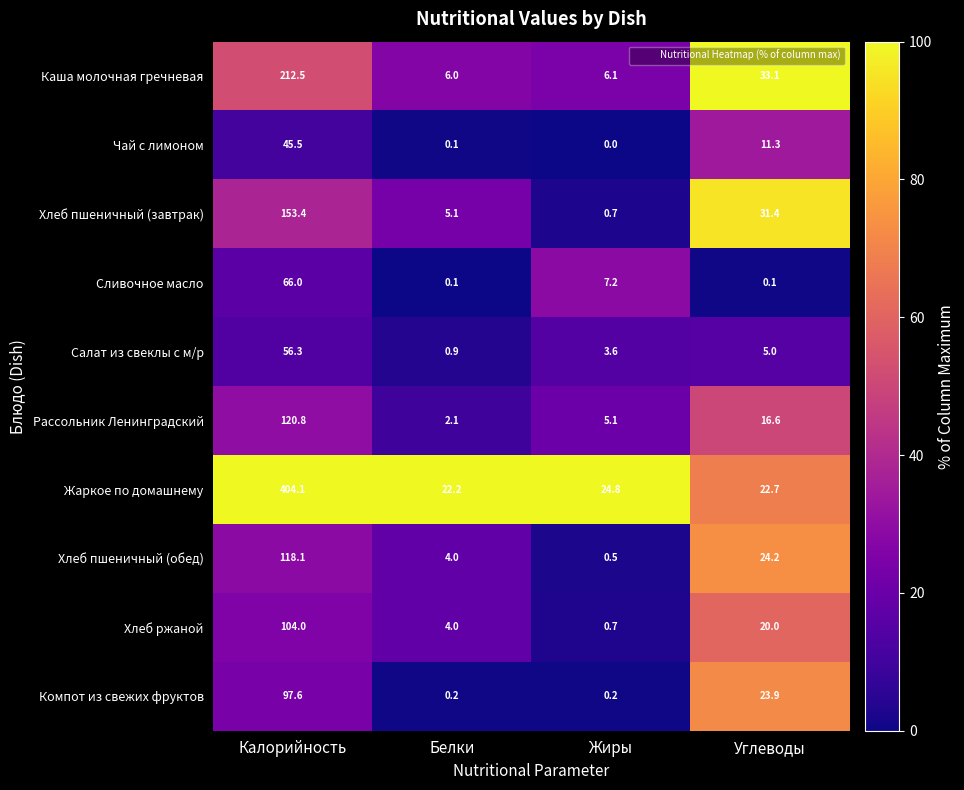

What is the maximum value for Чай с лимоном?

45.5